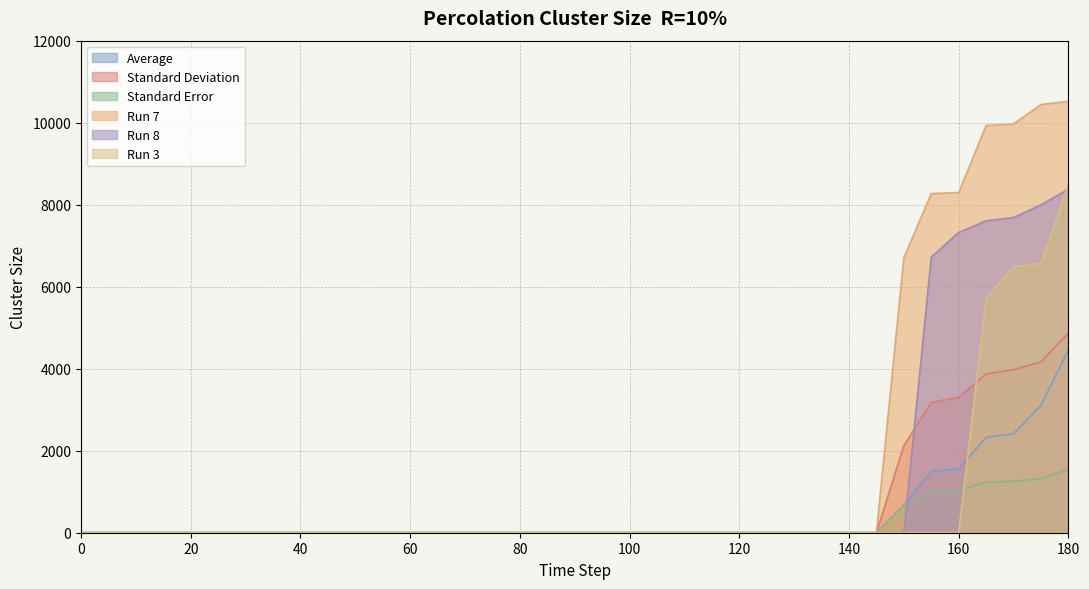

True or false: Average has a value of 2414.6 at 170.

True